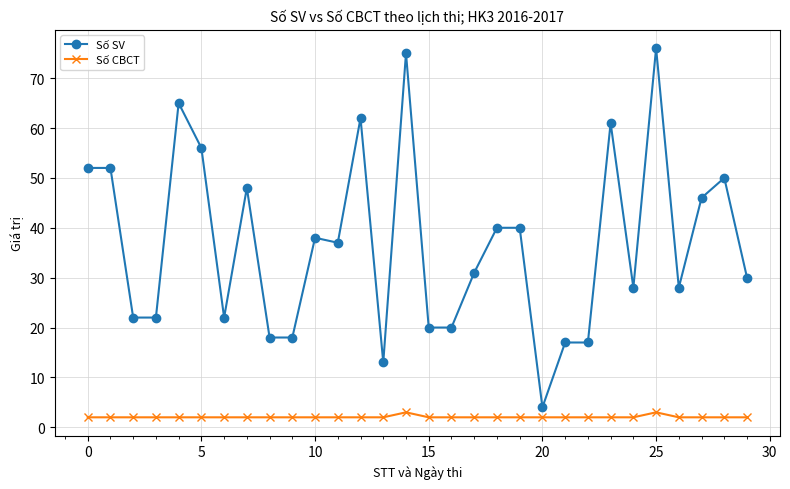

True or false: Số SV has more than 1 points higher than both neighbors.

True